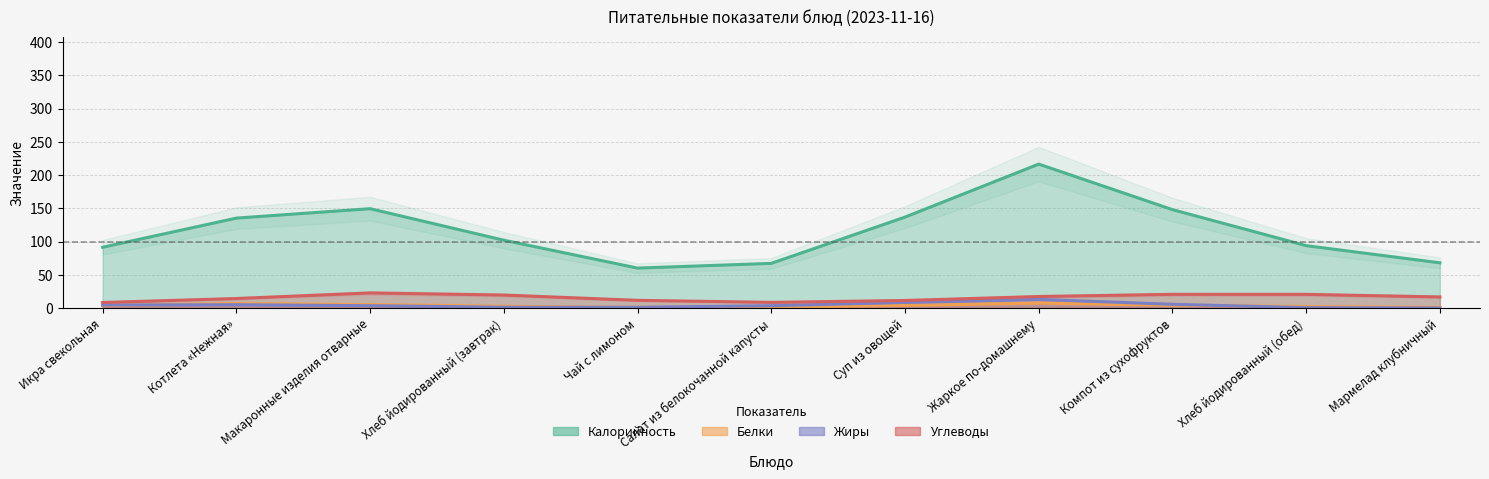

Which series has the widest spread of values?

Калорийность